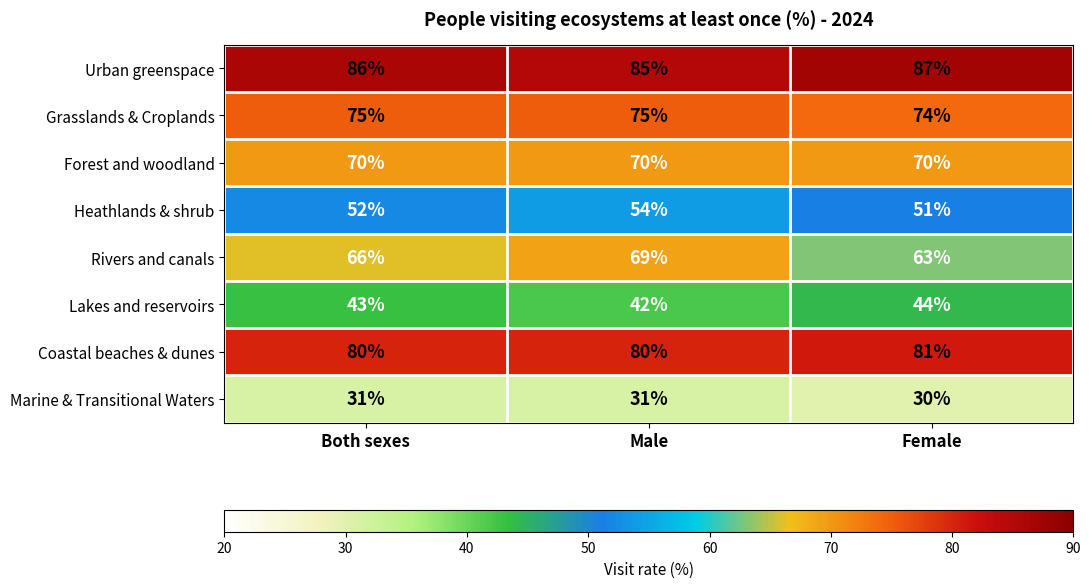

Reading right to left, what are all the values shown in this chart?

Urban greenspace: 87	85	86
Grasslands & Croplands: 74	75	75
Forest and woodland: 70	70	70
Heathlands & shrub: 51	54	52
Rivers and canals: 63	69	66
Lakes and reservoirs: 44	42	43
Coastal beaches & dunes: 81	80	80
Marine & Transitional Waters: 30	31	31